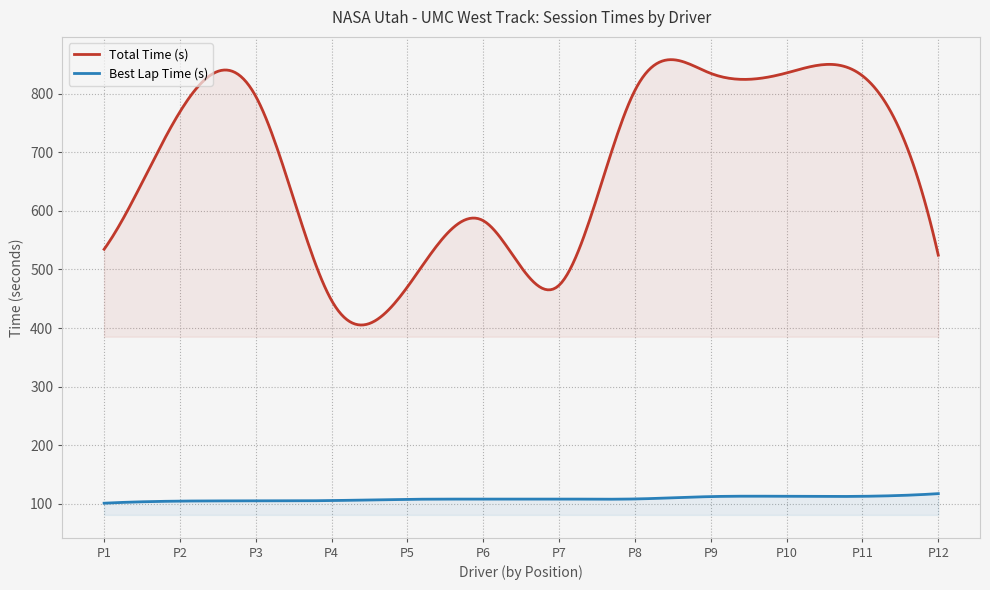

Which series has the largest total across all categories?

Total Time (s)